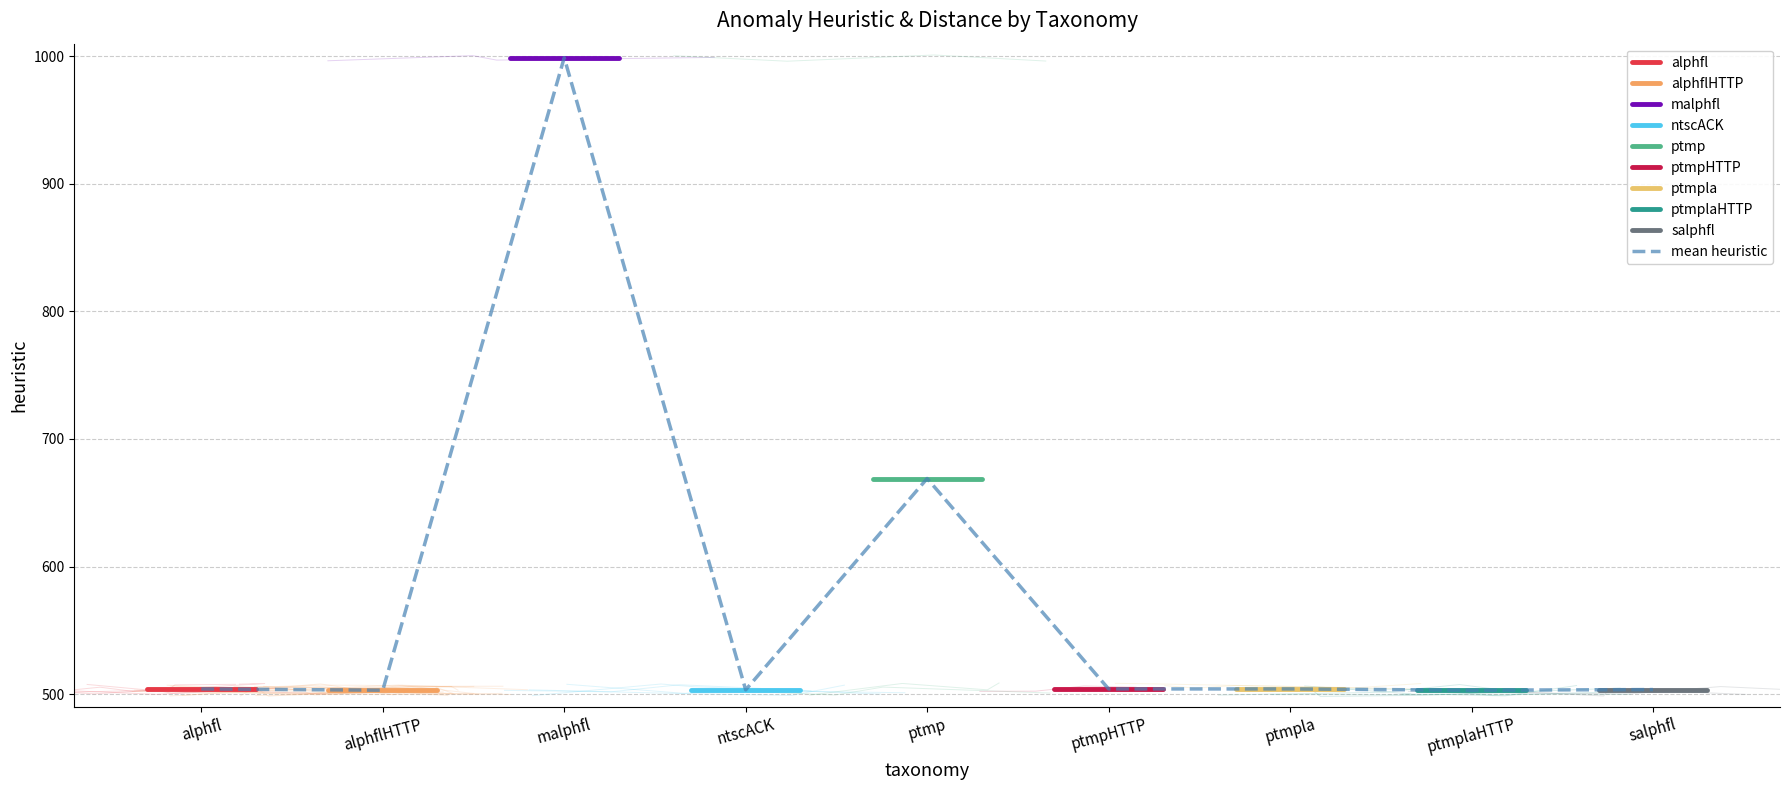

The value of distance at salphfl is -0.2. True or false?

False